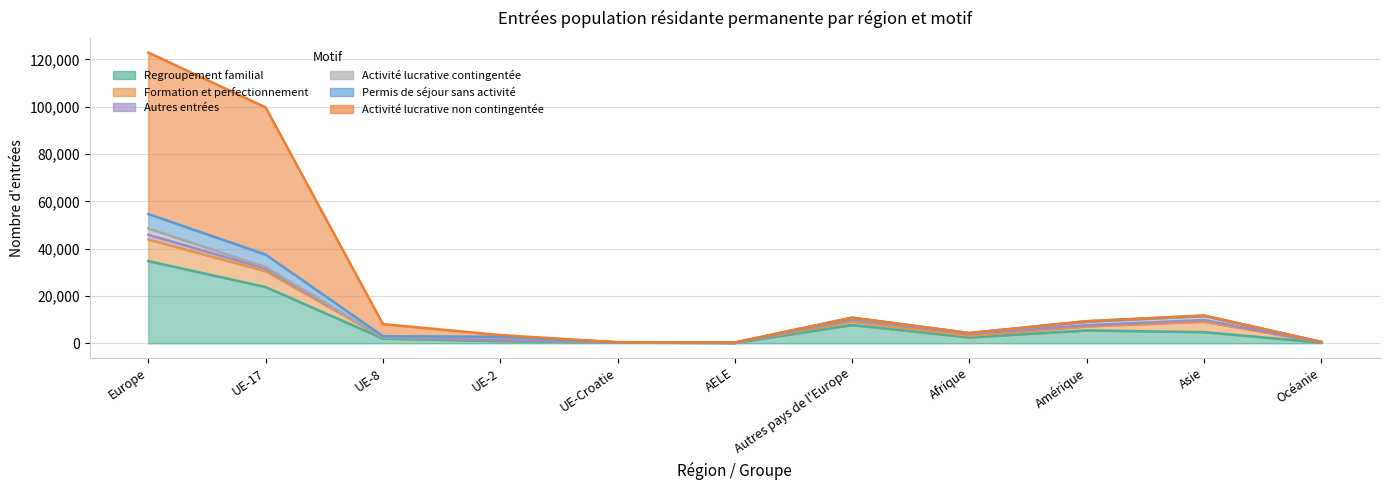

Is it true that Autres entrées equals 850 at Afrique?

True